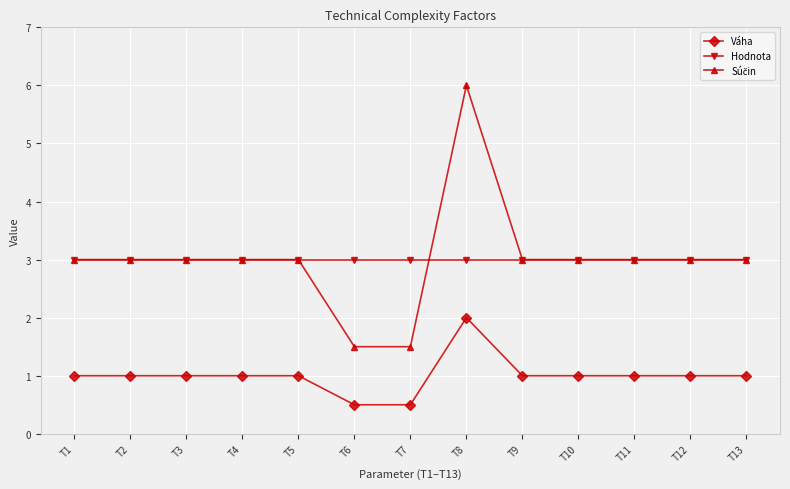

Count the number of categories in the chart.

13